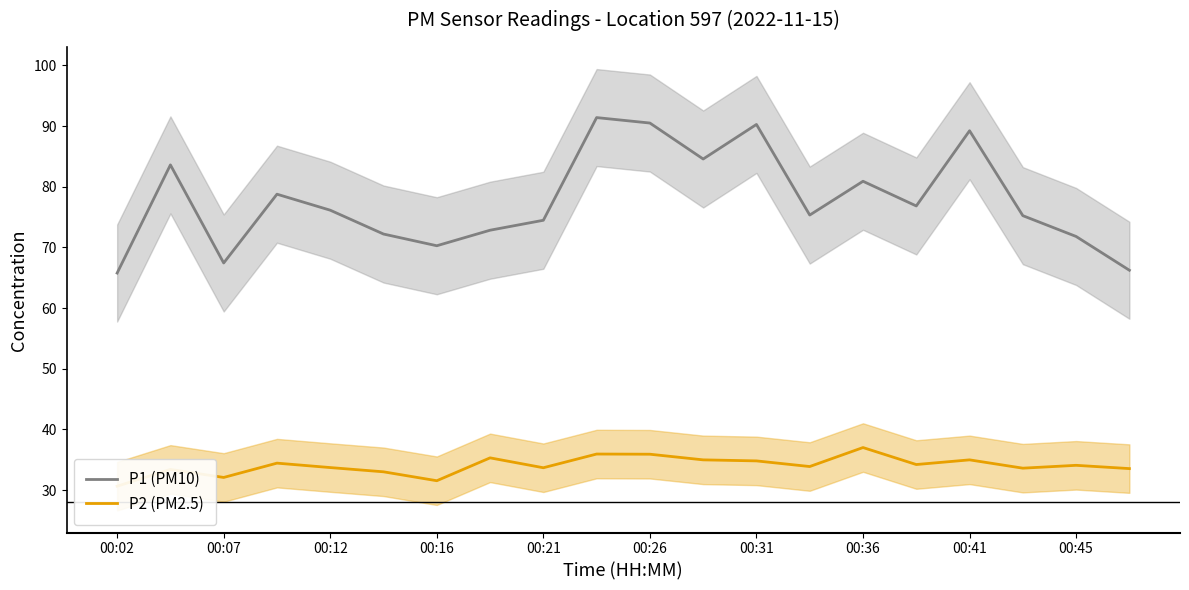

Reading left to right, what are all the values shown in this chart?

P1 (PM10): 65.8	83.6	67.4	78.8	76.1	72.2	70.3	72.8	74.5	91.4	90.5	84.6	90.3	75.3	80.9	76.8	89.2	75.2	71.8	66.2
P2 (PM2.5): 30.6	33.4	32.1	34.4	33.7	33.0	31.5	35.3	33.7	35.9	35.9	35.0	34.8	33.9	37.0	34.2	35.0	33.6	34.1	33.5